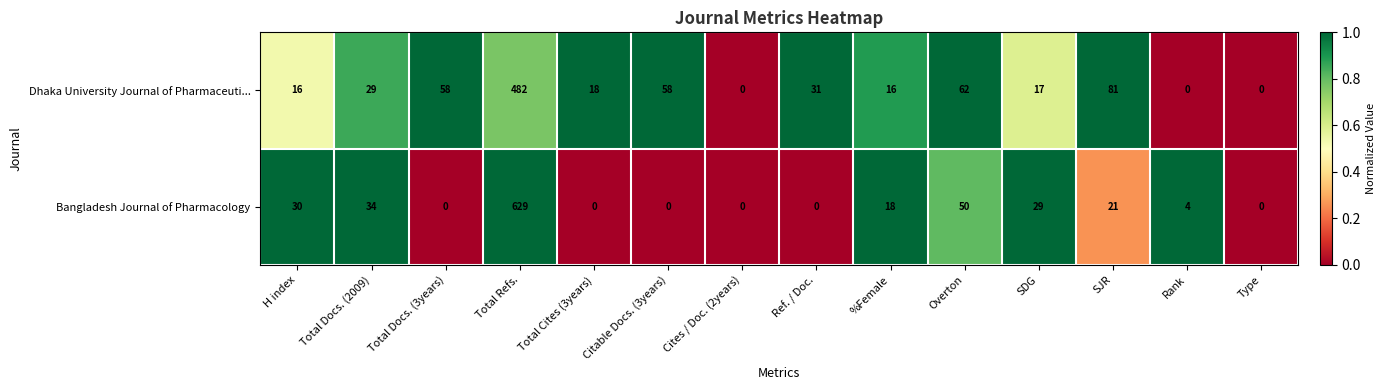

Which series changed the most between Total Docs. (3years) and Total Cites (3years)?

Dhaka University Journal of Pharmaceuti...